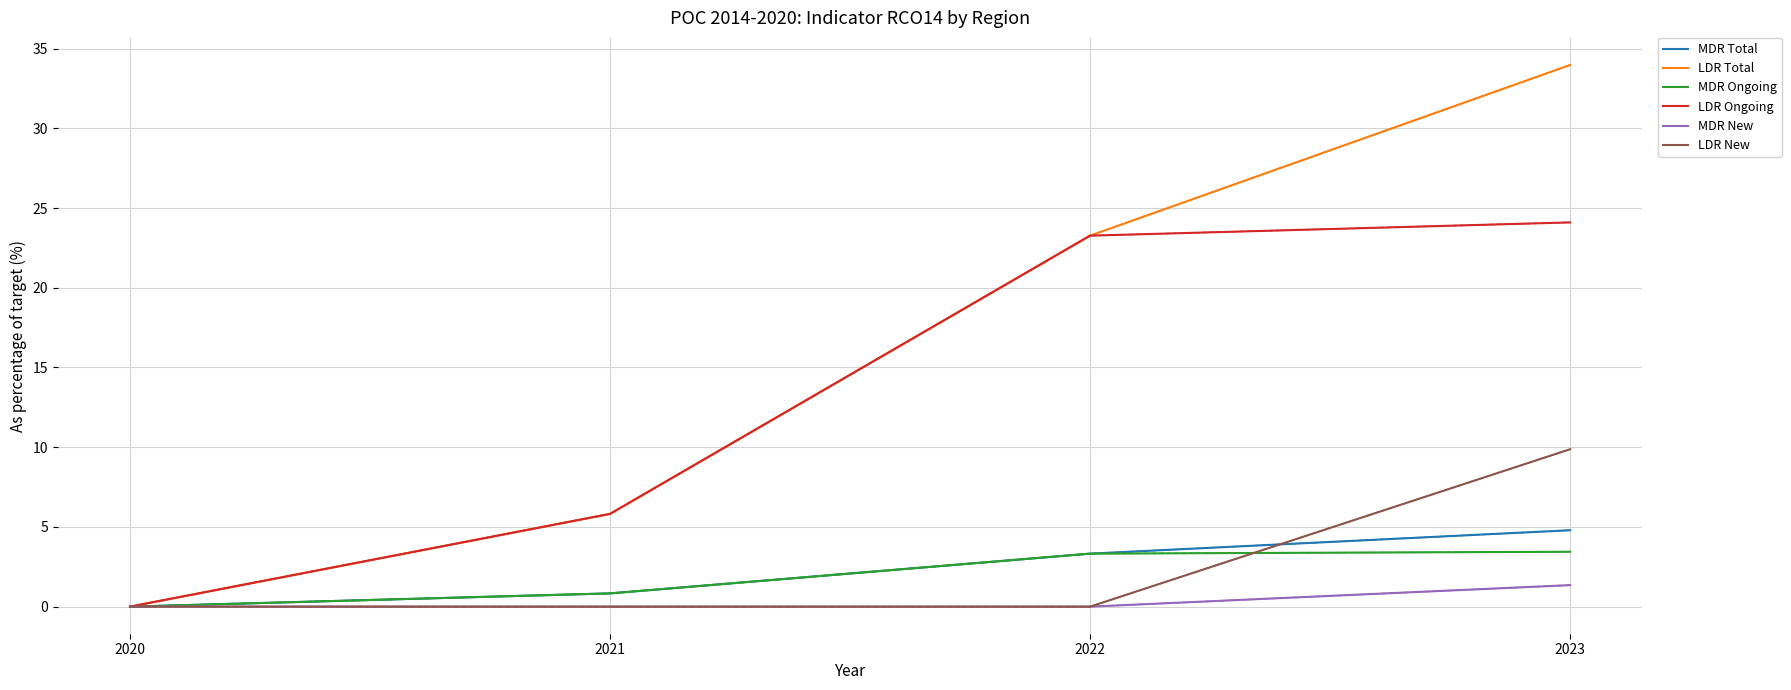

What is the difference between the LDR Ongoing values at 2022 and 2020?

23.3